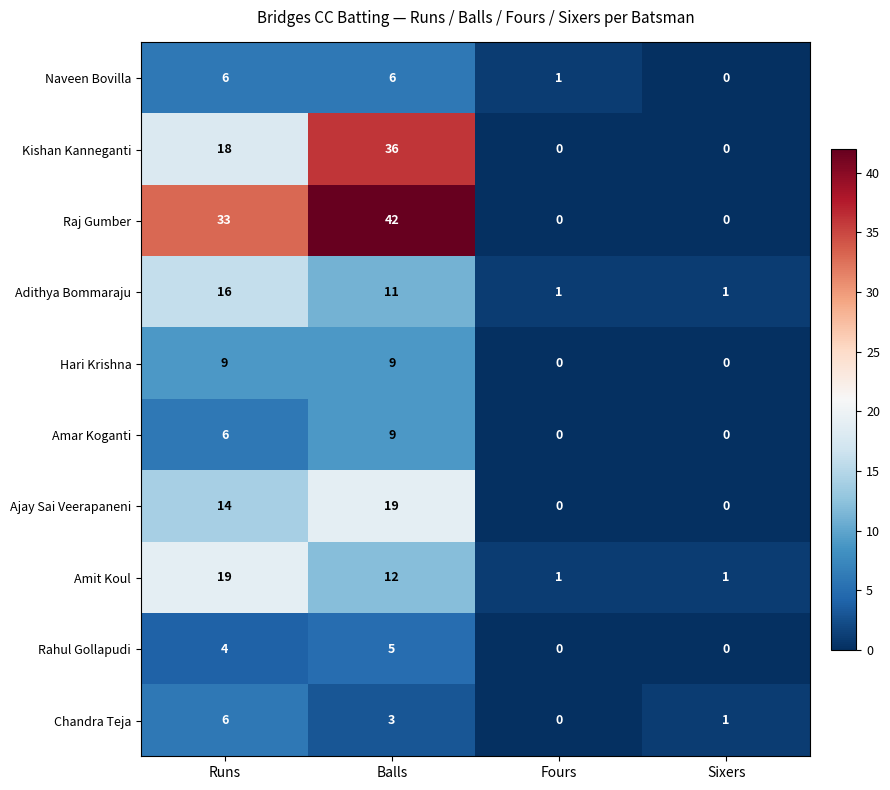

Is the value of Hari Krishna at Sixers greater than the value of Adithya Bommaraju at Sixers?

No